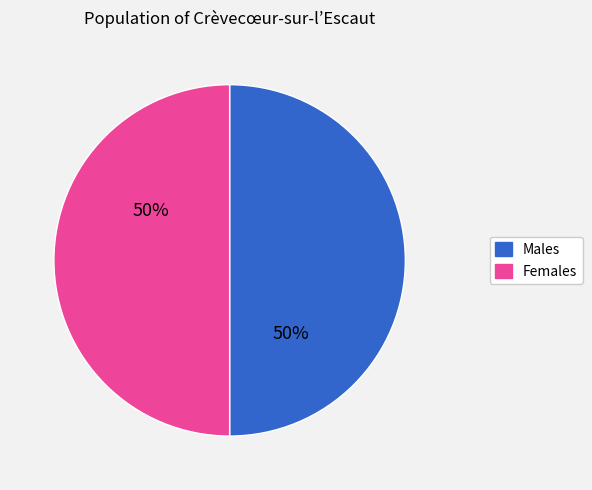

To the nearest percent, what is the average slice percentage?

50%